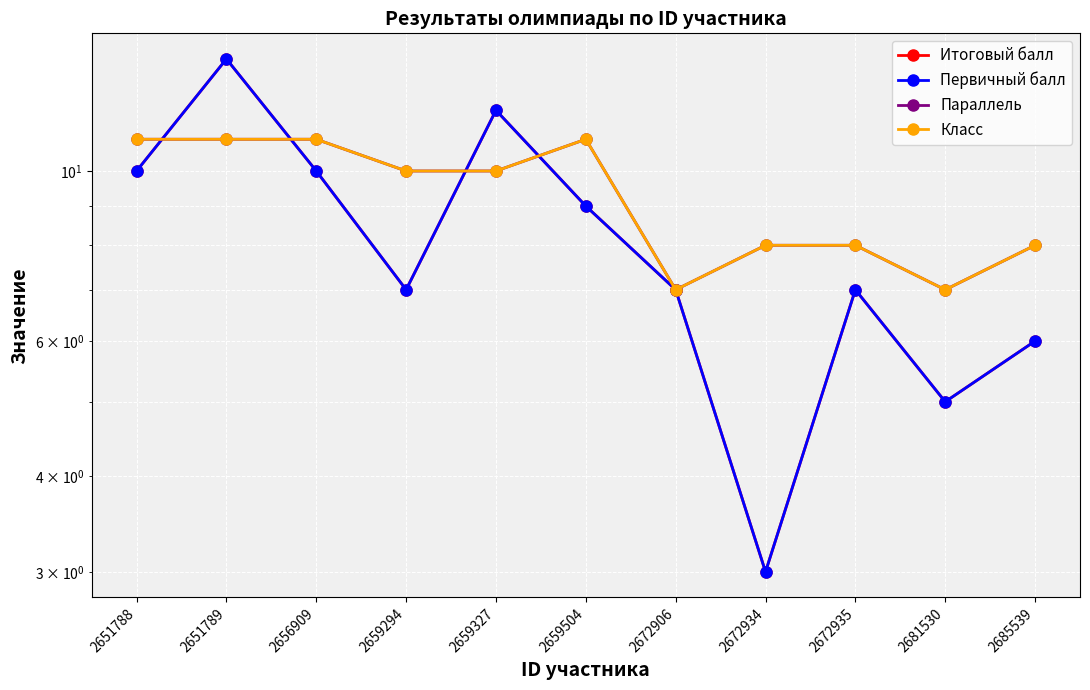

How many lines are shown in the chart?

4